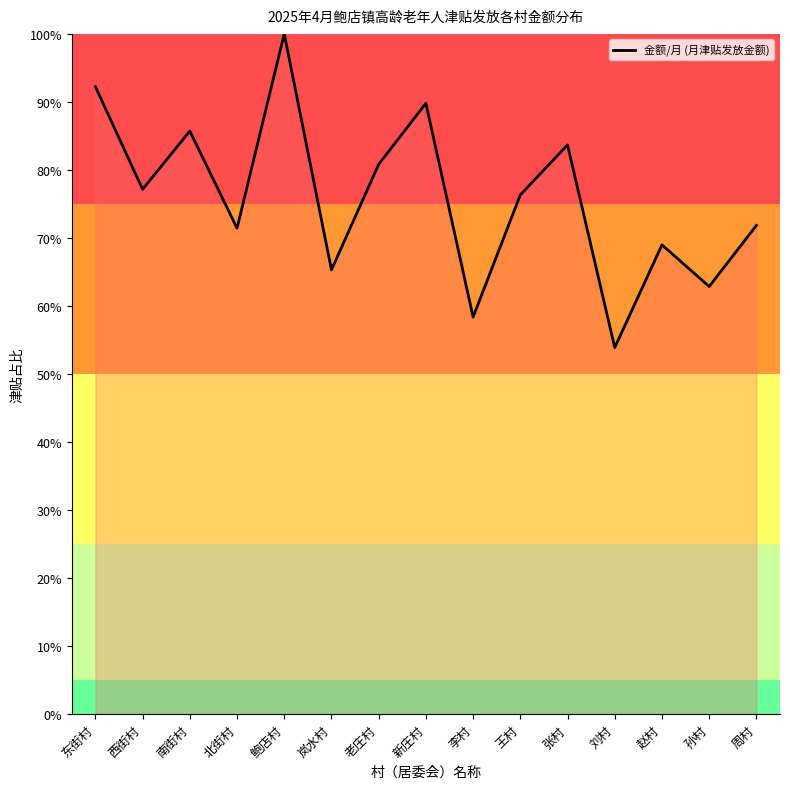

How many interior local peaks (higher than both neighbors) does the data have?

5